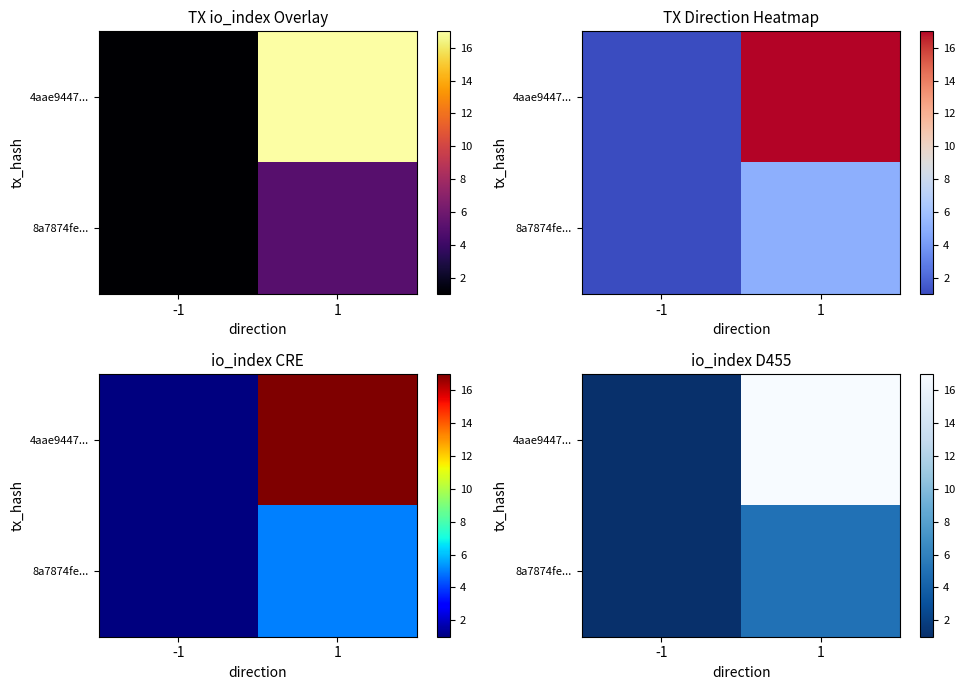

Which series has the largest range (max minus min)?

4aae9447...